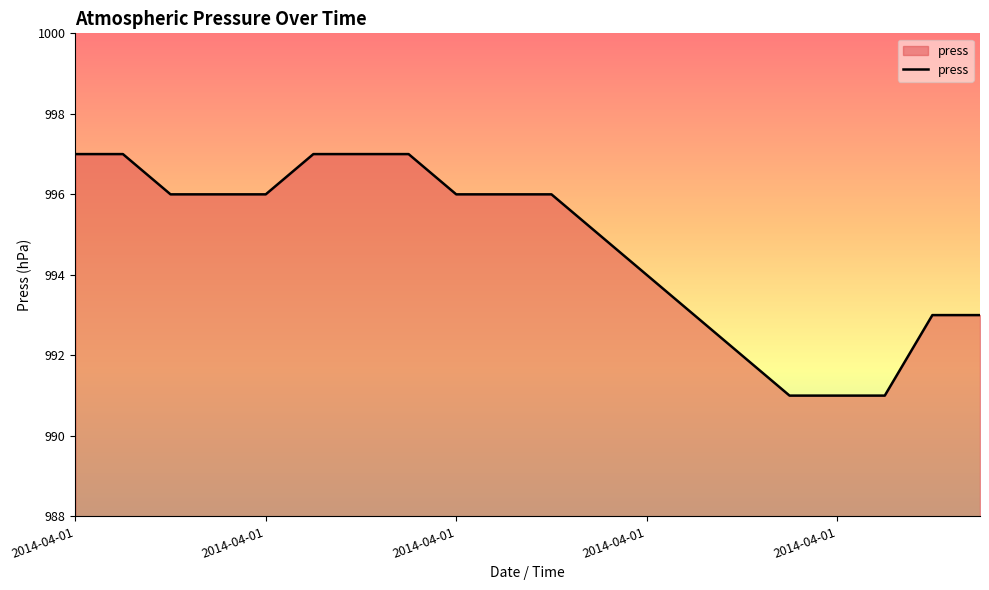

What is the maximum value shown in the chart?

997